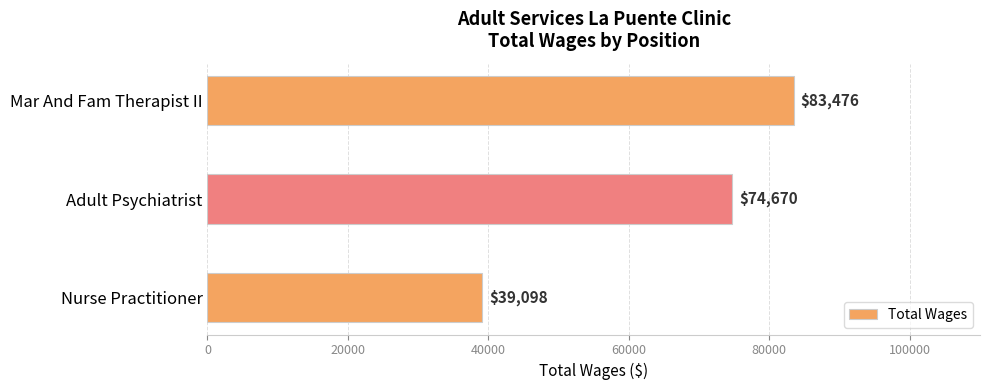

Reading bottom to top, transcribe all the data shown in this chart.

Nurse Practitioner=39098	Adult Psychiatrist=74670	Mar And Fam Therapist II=83476